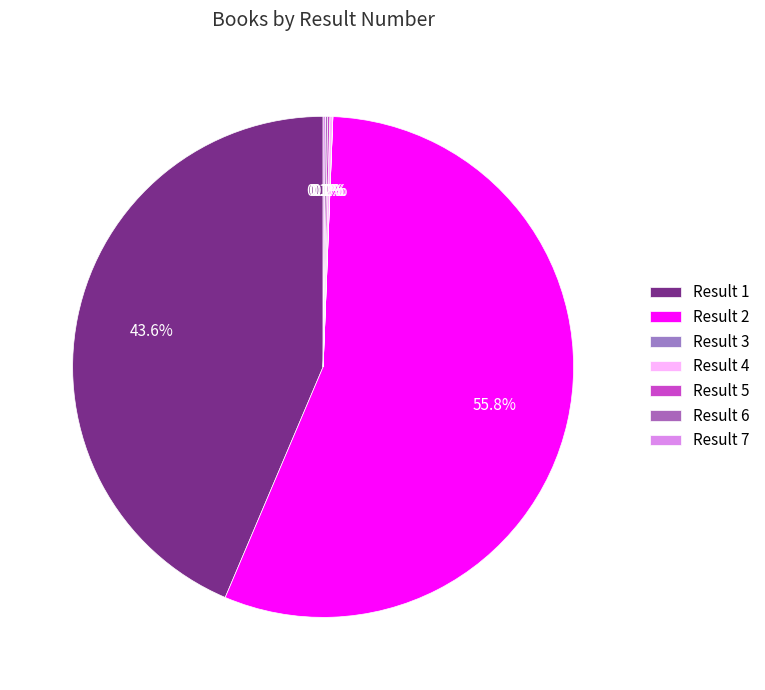

Which category has the biggest portion of the pie?

Result 2